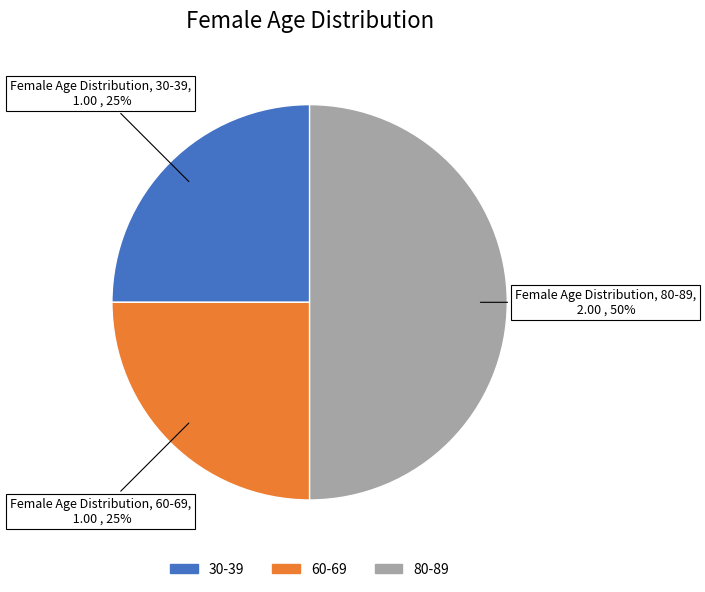

To the nearest percent, what percentage of the pie is 30-39?

25%